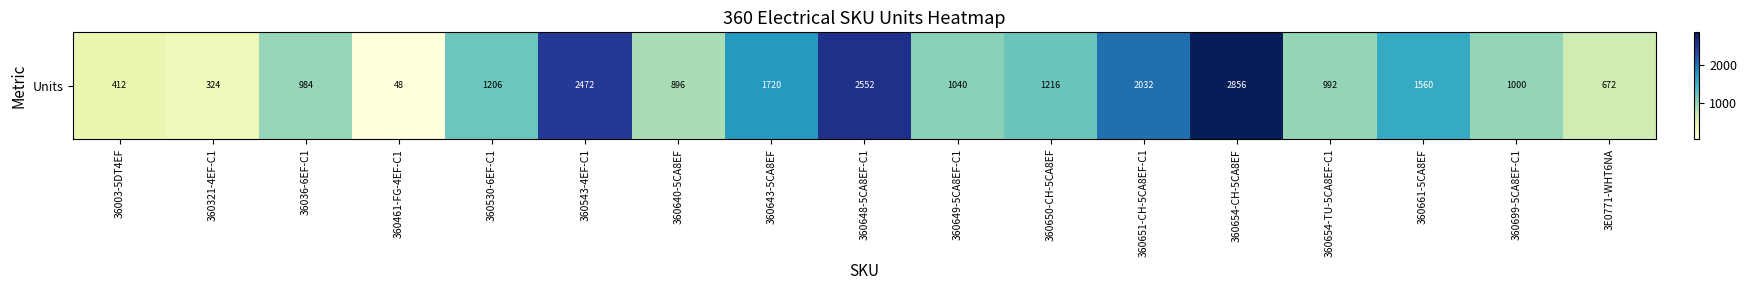

Count the number of categories in the chart.

17